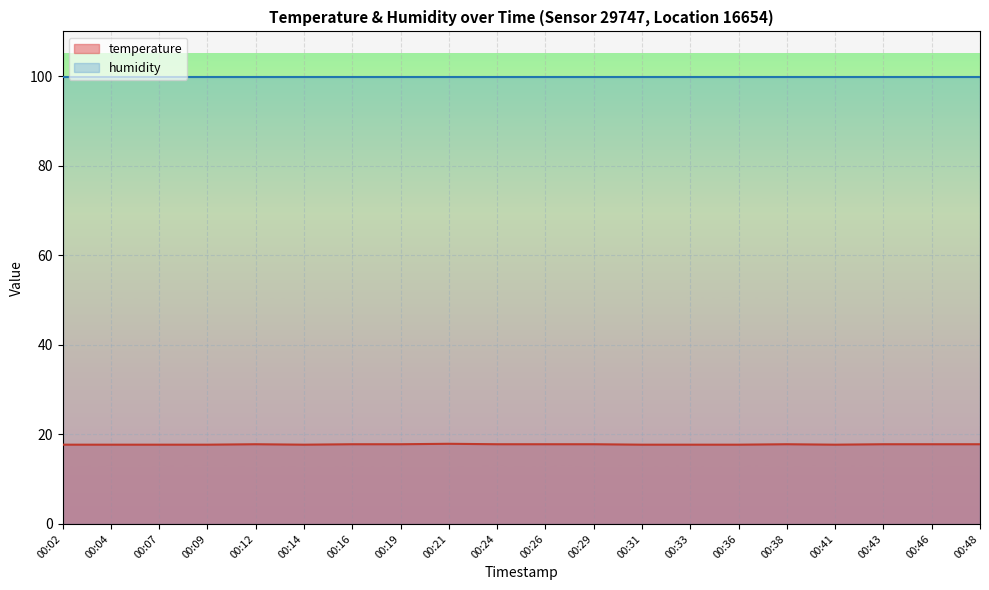

The chart shows a value of 9.2 at 00:26. True or false?

False